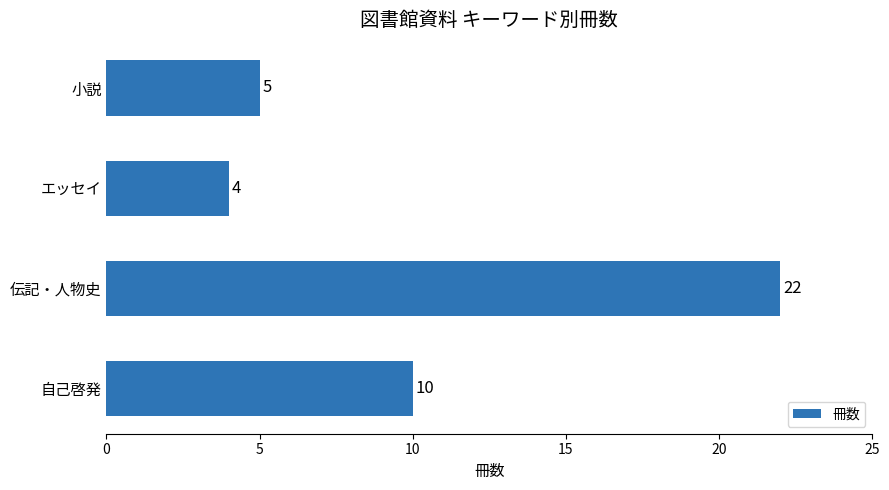

Which has a higher value, 伝記・人物史 or 小説?

伝記・人物史